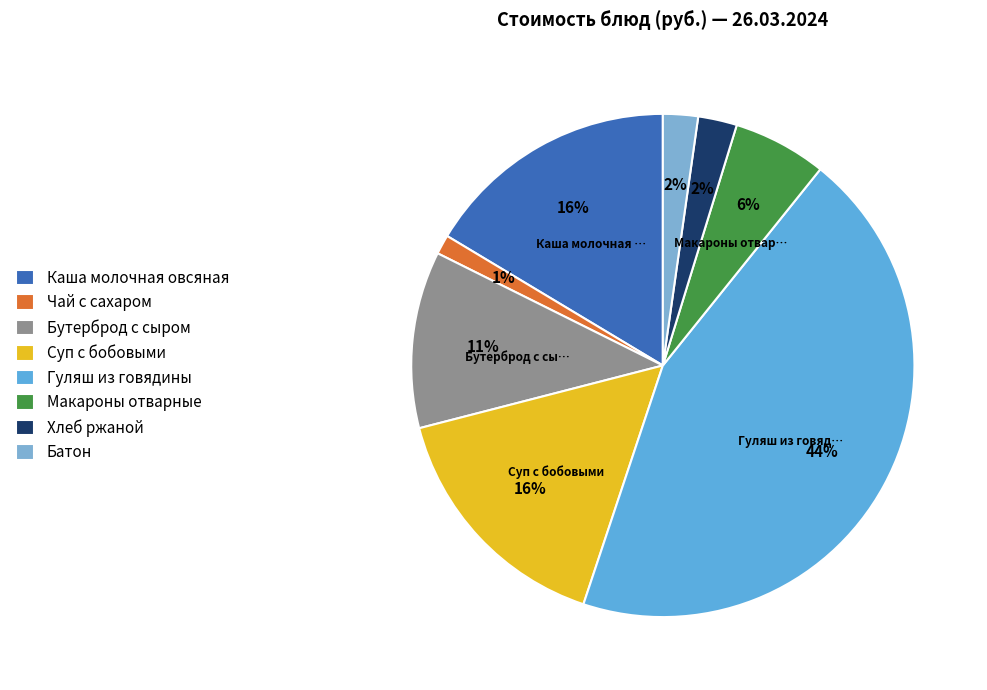

Is there any slice that represents more than half of the pie?

No